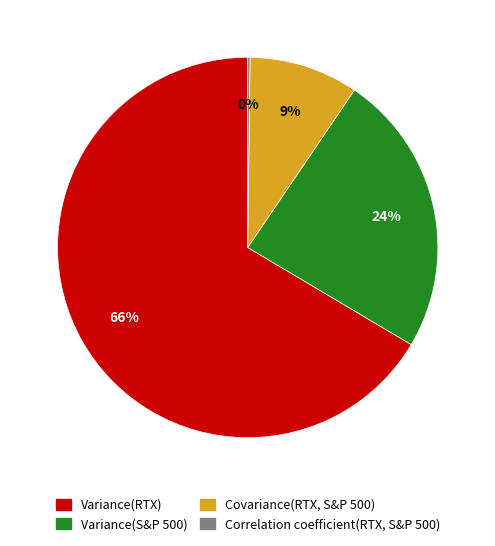

Combined, do Variance(S&P 500) and Variance(RTX) account for over 50%?

Yes